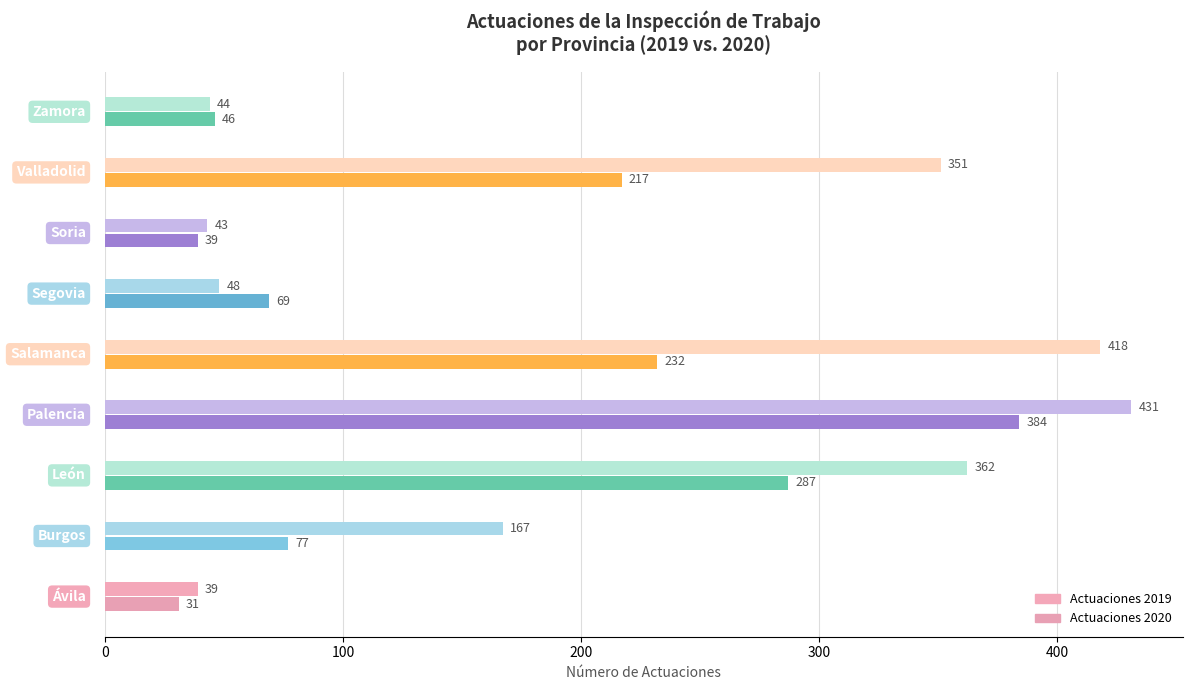

Rank the series at Palencia from highest to lowest value.

Actuaciones 2019, Actuaciones 2020